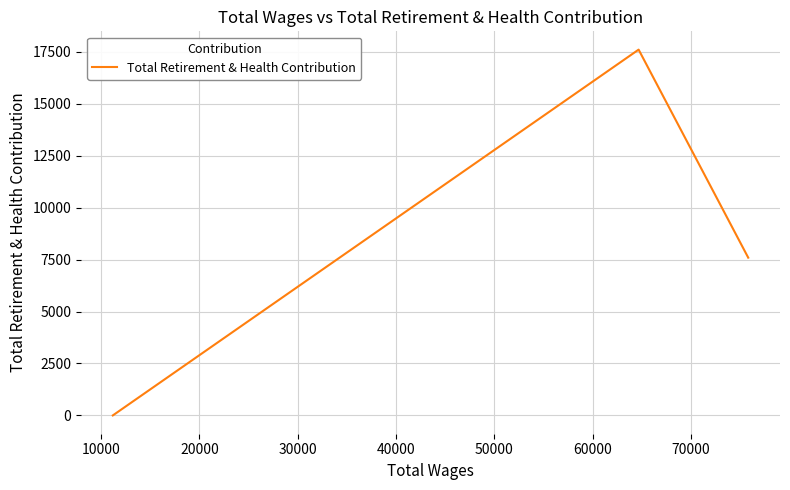

What is the difference between the maximum and minimum values?

17601